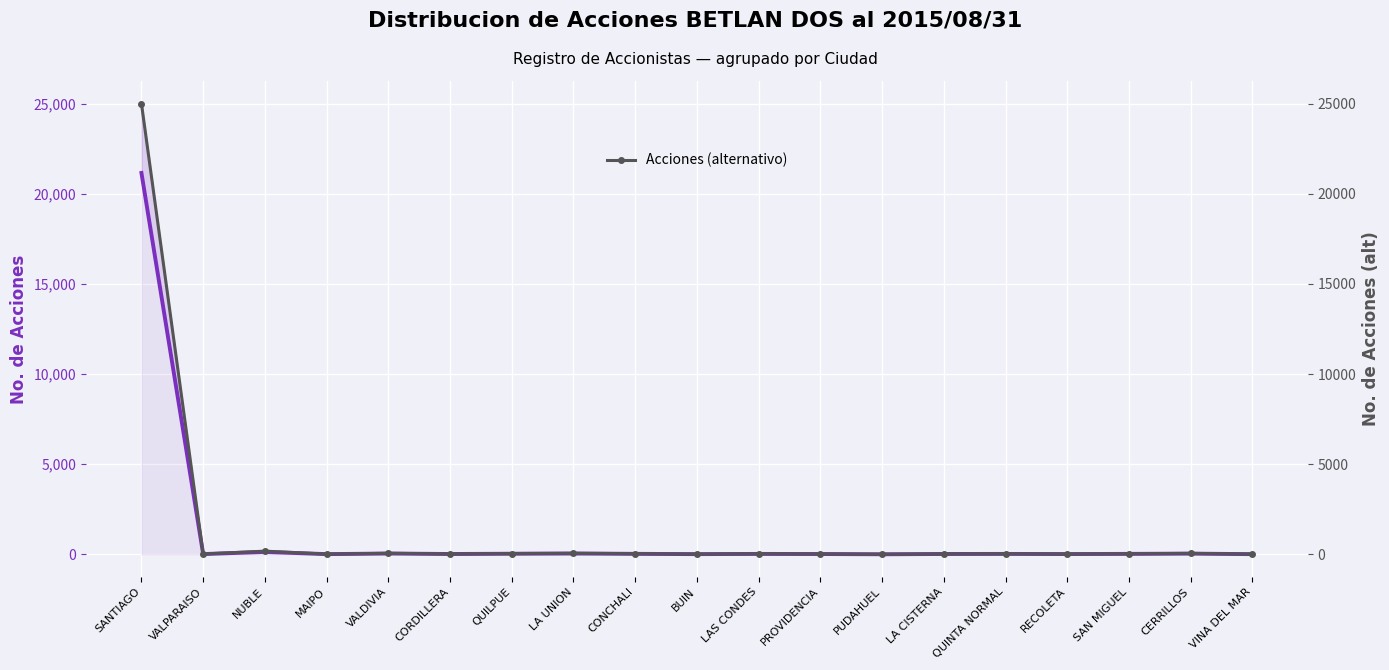

The Acciones (alternativo) series shows 25000 at SANTIAGO. True or false?

True